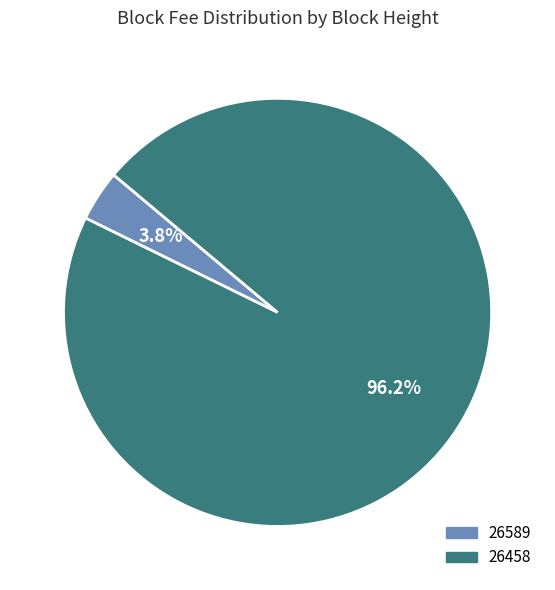

What percentage do 26458 and 26589 together represent?

100.0%